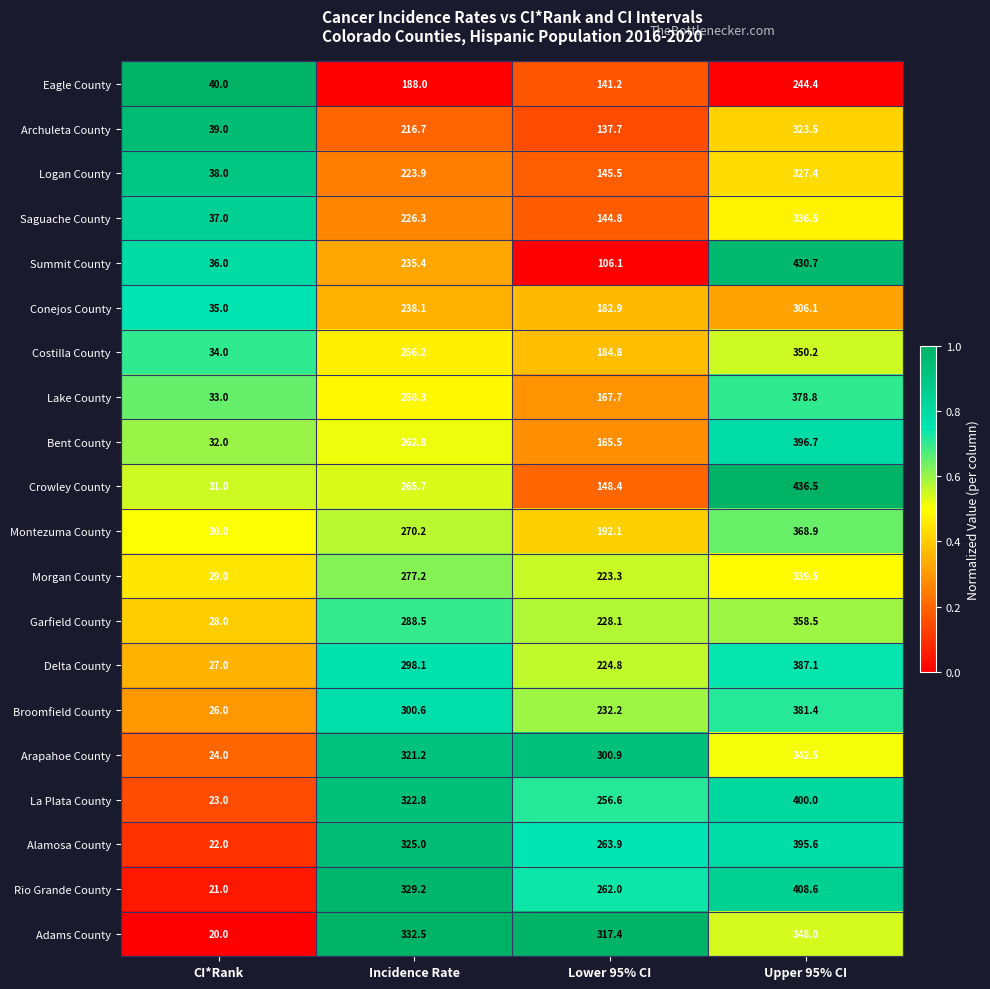

What is the average value of the Eagle County series?

153.4